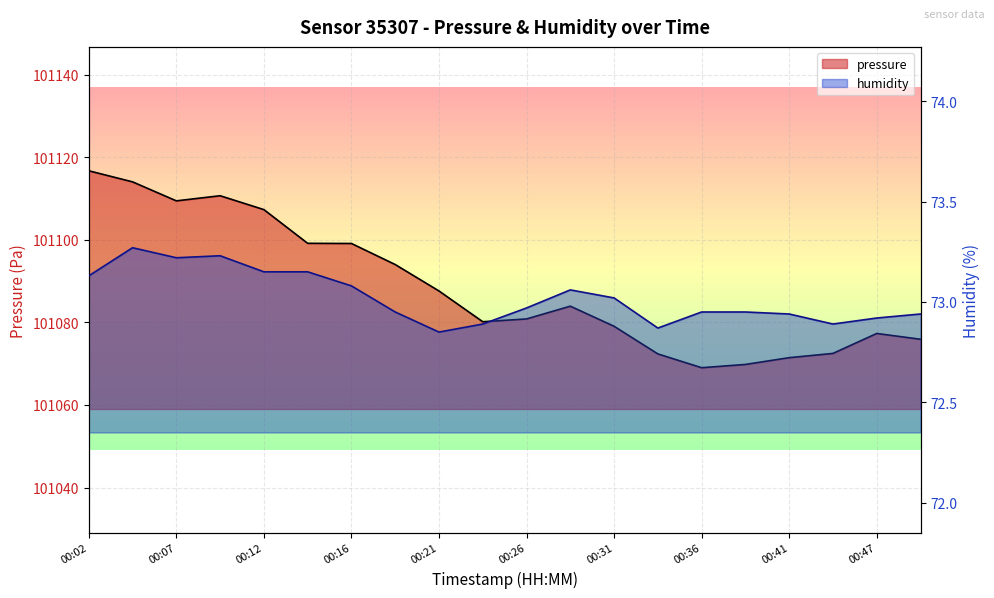

Reading right to left, extract all data points from this chart.

pressure: 00:49=101075.9	00:47=101077.3	00:44=101072.5	00:41=101071.4	00:39=101069.8	00:36=101069.0	00:34=101072.4	00:31=101079.1	00:29=101083.9	00:26=101080.8	00:24=101080.1	00:21=101087.6	00:19=101094.0	00:16=101099.1	00:14=101099.1	00:12=101107.3	00:09=101110.7	00:07=101109.4	00:04=101114.0	00:02=101116.7
humidity: 00:49=72.9	00:47=72.9	00:44=72.9	00:41=72.9	00:39=73.0	00:36=73.0	00:34=72.9	00:31=73.0	00:29=73.1	00:26=73.0	00:24=72.9	00:21=72.8	00:19=73.0	00:16=73.1	00:14=73.2	00:12=73.2	00:09=73.2	00:07=73.2	00:04=73.3	00:02=73.1